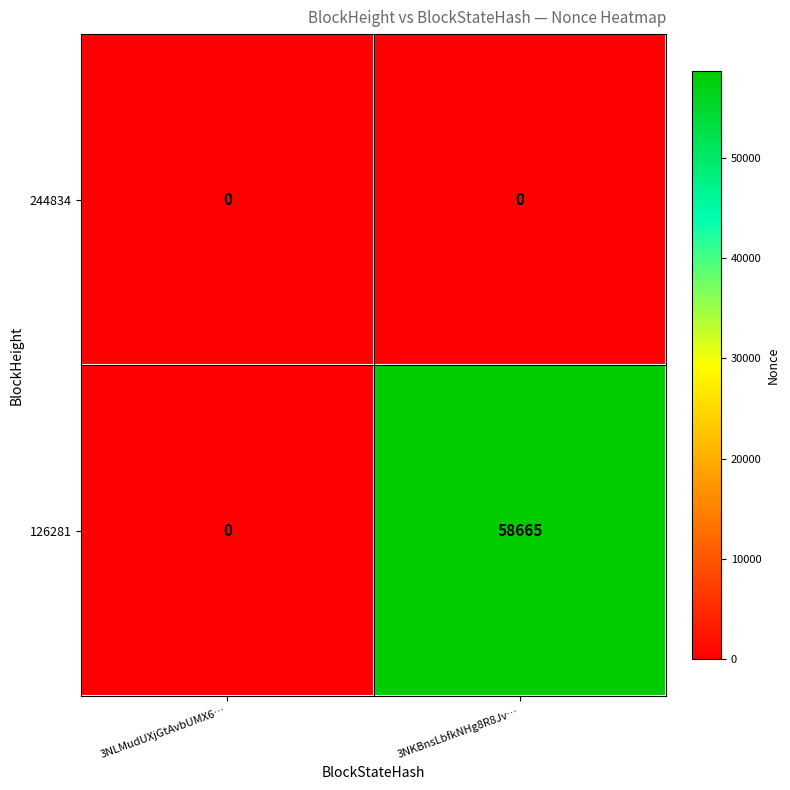

List the series in order of their peak value, lowest first.

244834, 126281